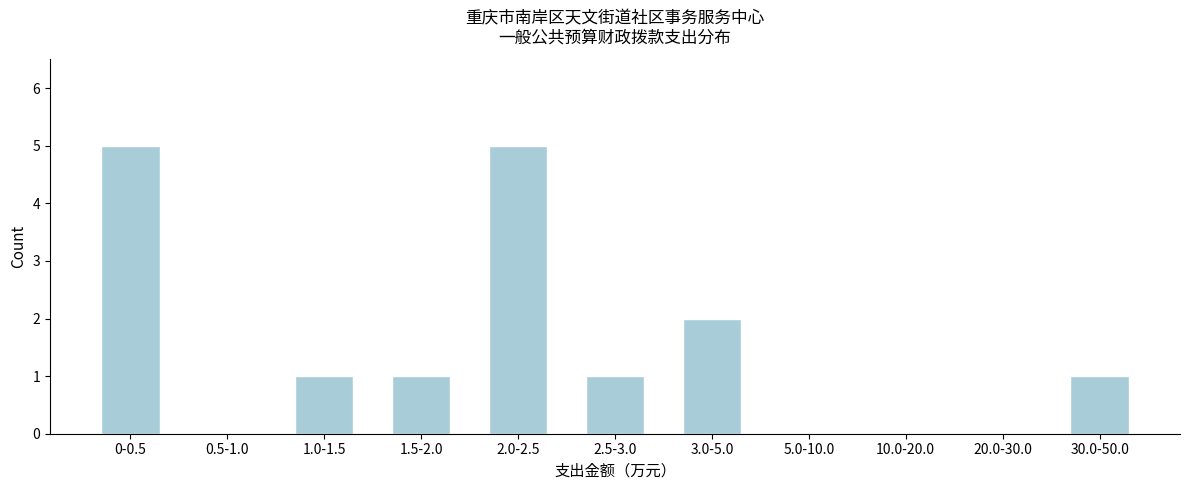

Reading left to right, transcribe all the data shown in this chart.

0-0.5=5	0.5-1.0=0	1.0-1.5=1	1.5-2.0=1	2.0-2.5=5	2.5-3.0=1	3.0-5.0=2	5.0-10.0=0	10.0-20.0=0	20.0-30.0=0	30.0-50.0=1